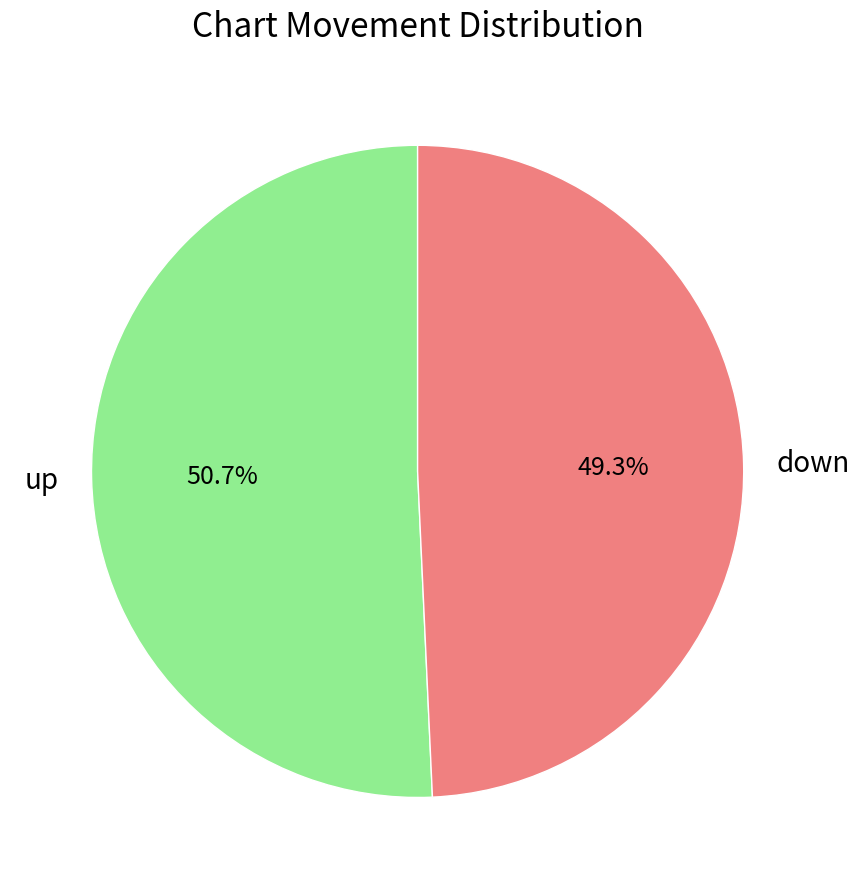

How many segments does this pie chart have?

2